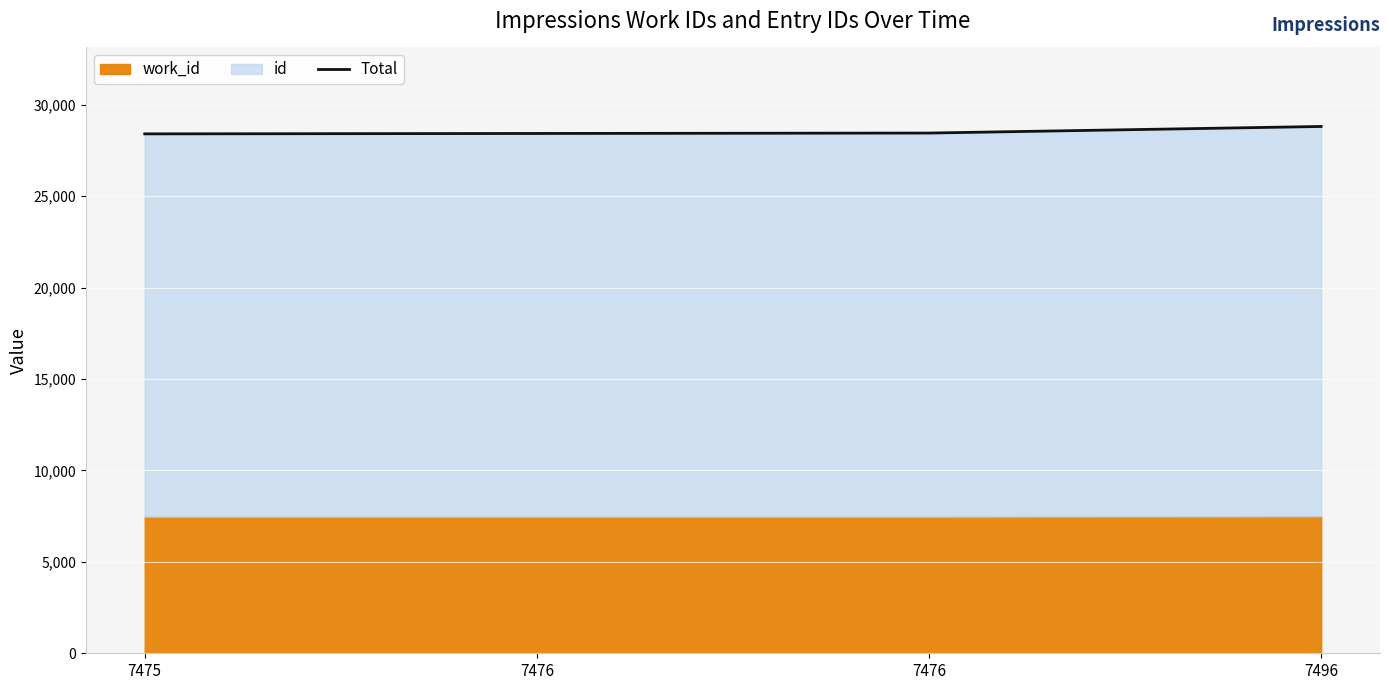

True or false: there are more than 2 points higher than both neighbors.

False